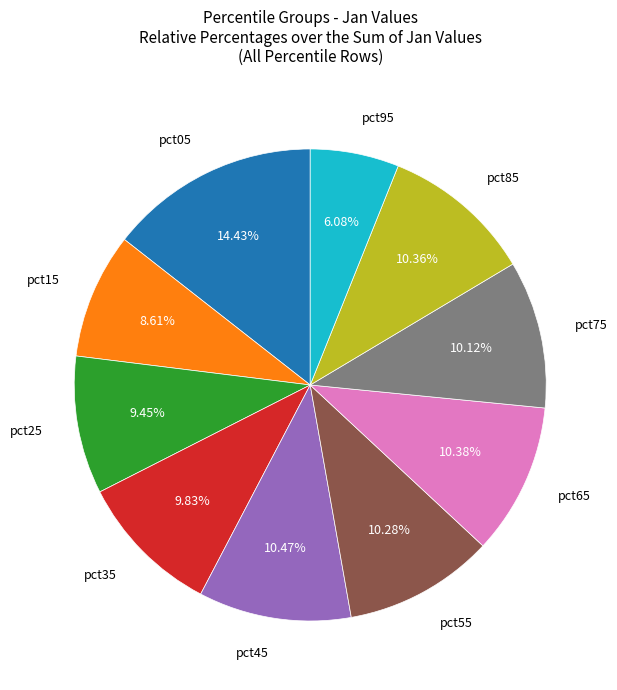

How many slices are in this pie chart?

10